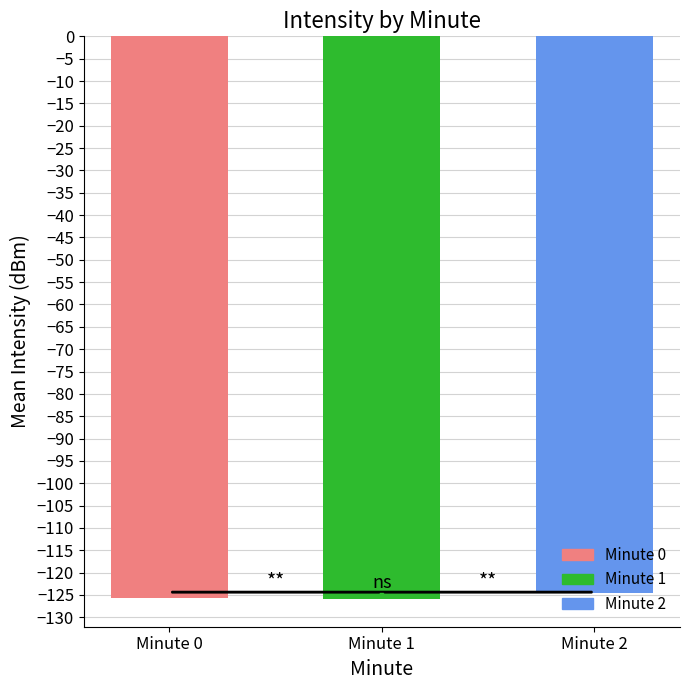

How many bars are there in total?

3